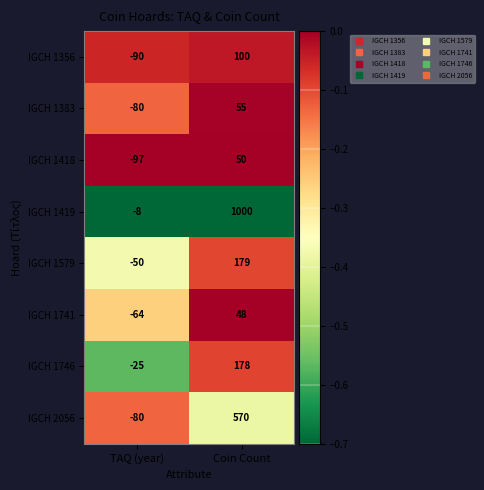

Which series has the largest total across all categories?

IGCH 1419